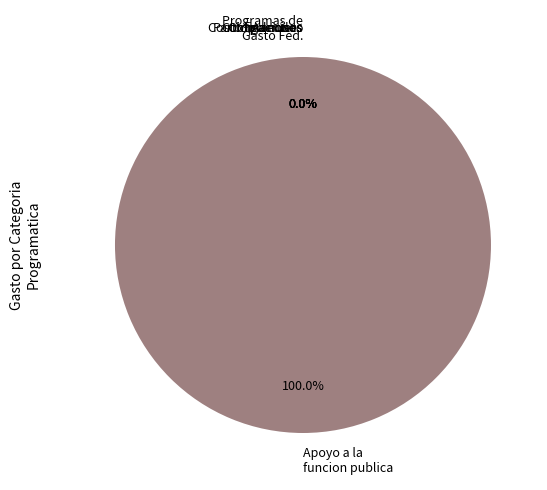

Which slice is the largest?

Programas